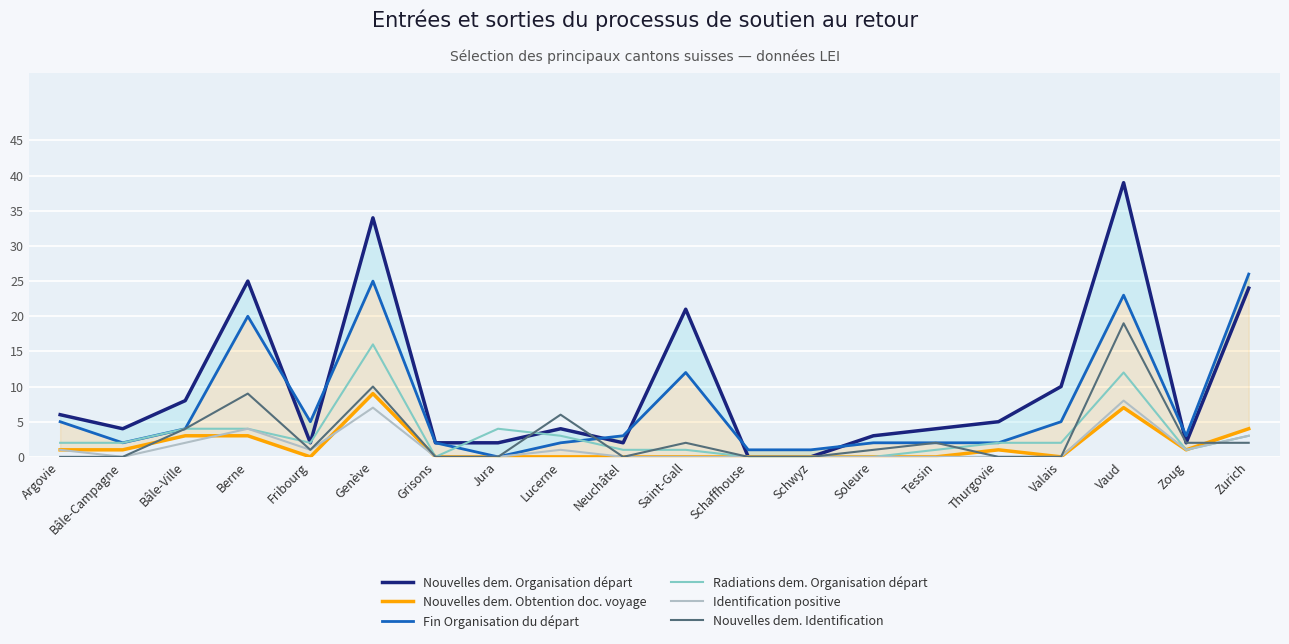

Which series ends up on top after the final intersection of Identification positive and Nouvelles dem. Identification?

Identification positive